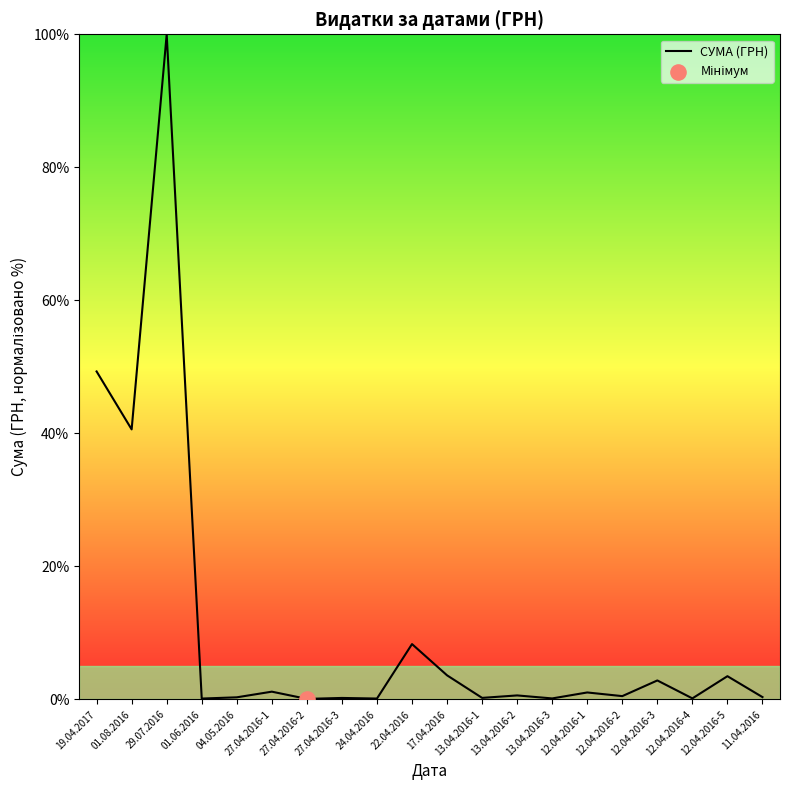

What is the difference between the maximum and minimum values?

99.9